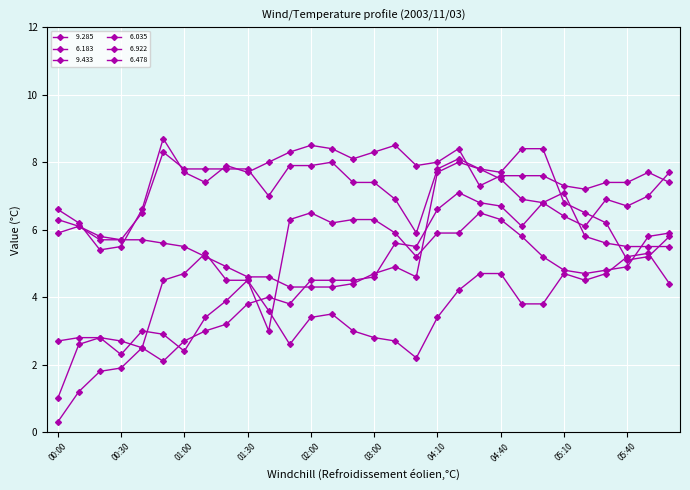

Reading left to right, what are all the values shown in this chart?

  9.285: 0.3	1.2	1.8	1.9	2.5	4.5	4.7	5.3	4.5	4.5	3.0	6.3	6.5	6.2	6.3	6.3	5.9	5.2	5.9	5.9	6.5	6.3	5.8	5.2	4.8	4.7	4.8	4.9	5.8	5.9
  6.183: 2.7	2.8	2.8	2.7	2.5	2.1	2.7	3.0	3.2	3.8	4.0	3.8	4.5	4.5	4.5	4.6	5.6	5.5	6.6	7.1	6.8	6.7	6.1	6.8	7.1	5.8	5.6	5.5	5.5	5.5
  9.433: 1.0	2.6	2.8	2.3	3.0	2.9	2.4	3.4	3.9	4.5	3.6	2.6	3.4	3.5	3.0	2.8	2.7	2.2	3.4	4.2	4.7	4.7	3.8	3.8	4.7	4.5	4.7	5.2	5.3	4.4
  6.035: 5.9	6.1	5.8	5.7	5.7	5.6	5.5	5.2	4.9	4.6	4.6	4.3	4.3	4.3	4.4	4.7	4.9	4.6	7.7	8.0	7.8	7.5	6.9	6.8	6.4	6.1	6.9	6.7	7.0	7.7
  6.922: 6.3	6.1	5.7	5.7	6.5	8.3	7.8	7.8	7.8	7.8	7.0	7.9	7.9	8.0	7.4	7.4	6.9	5.9	7.8	8.1	7.8	7.7	8.4	8.4	6.8	6.5	6.2	5.1	5.2	5.8
  6.478: 6.6	6.2	5.4	5.5	6.6	8.7	7.7	7.4	7.9	7.7	8.0	8.3	8.5	8.4	8.1	8.3	8.5	7.9	8.0	8.4	7.3	7.6	7.6	7.6	7.3	7.2	7.4	7.4	7.7	7.4